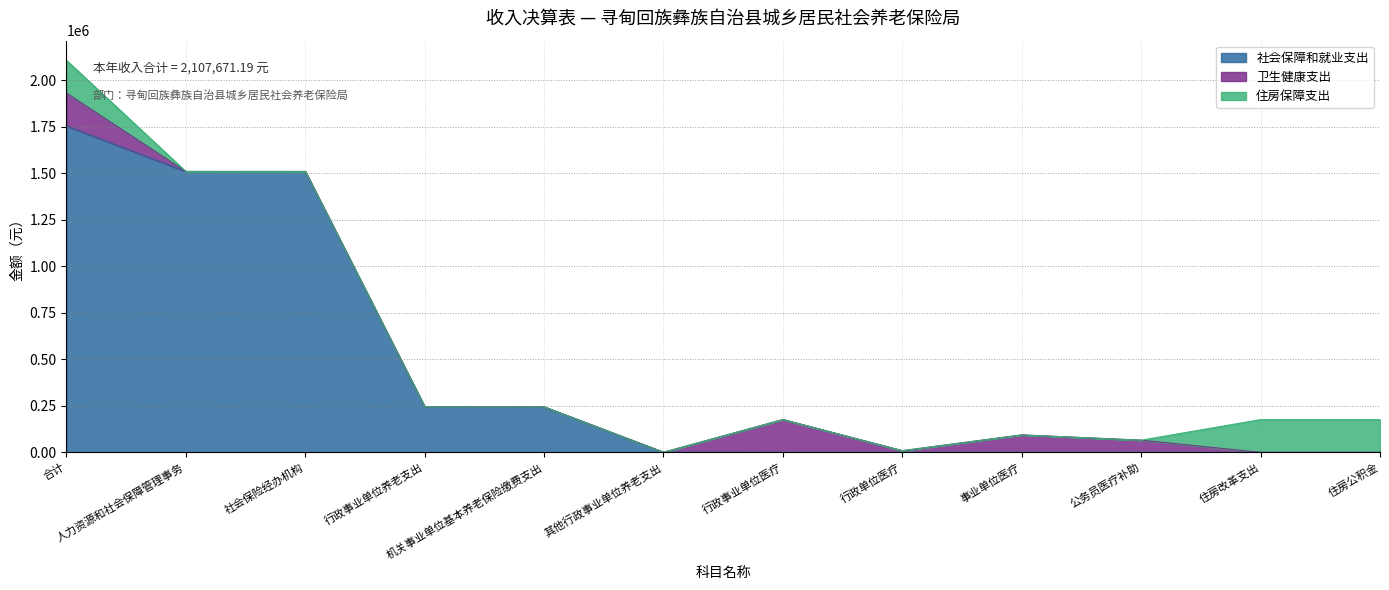

What is the total value across all series at 合计?

2107671.2